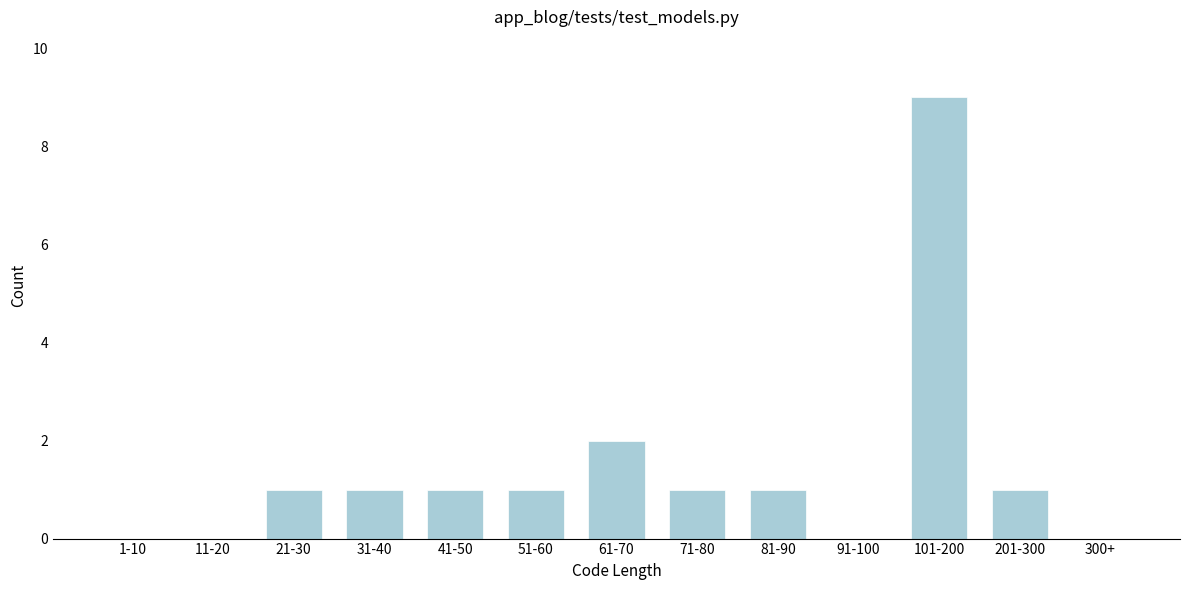

Reading right to left, list all the values displayed in this chart.

300+=0	201-300=1	101-200=9	91-100=0	81-90=1	71-80=1	61-70=2	51-60=1	41-50=1	31-40=1	21-30=1	11-20=0	1-10=0